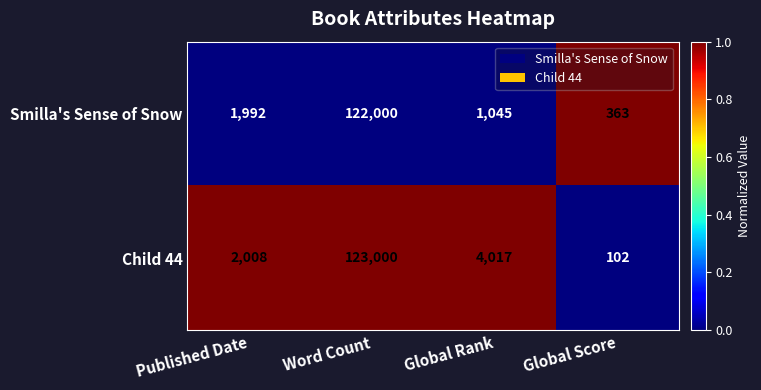

At which category is the sum across all series the highest?

Word Count